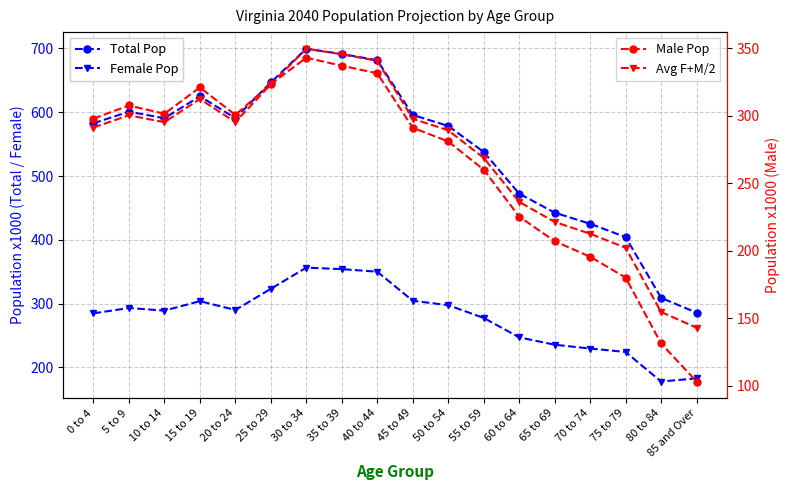

True or false: Female Pop has a value of 408.5 at 5 to 9.

False